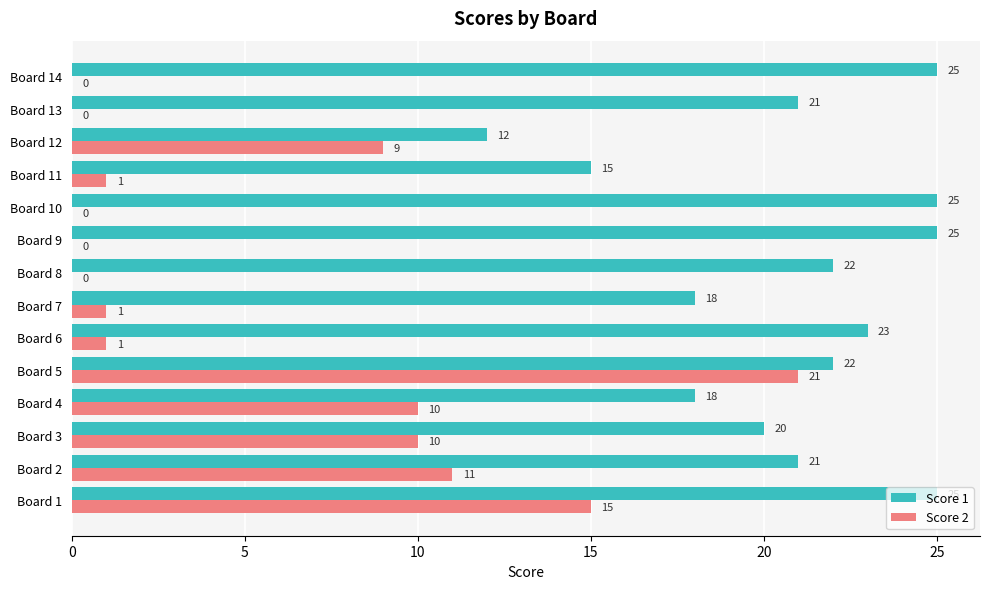

How many Score 1 values are between 18 and 25?

12